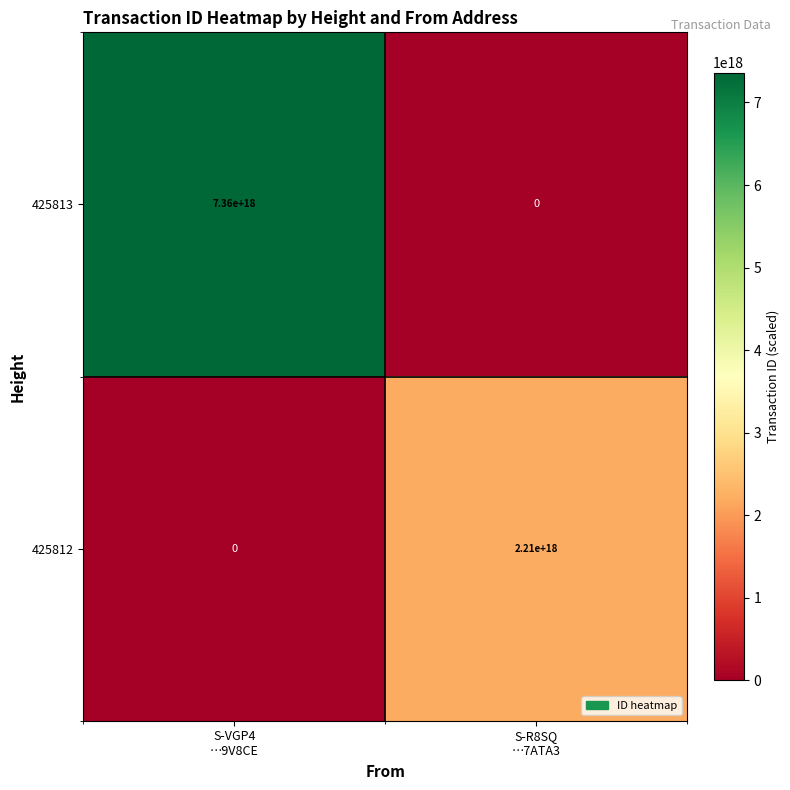

List the series in order of their overall mean, highest first.

425813, 425812